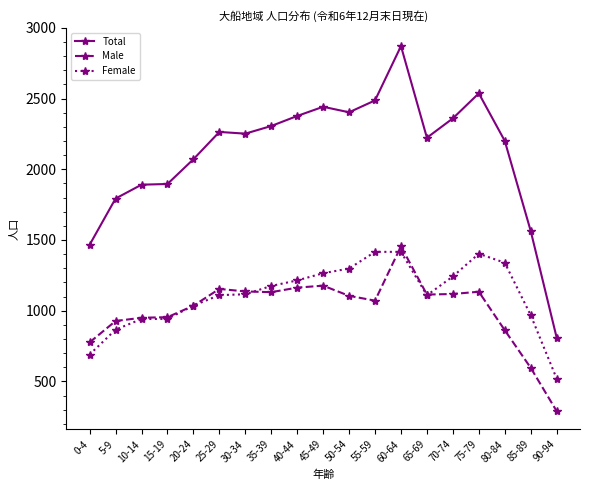

True or false: Female and Total cross at least once.

False